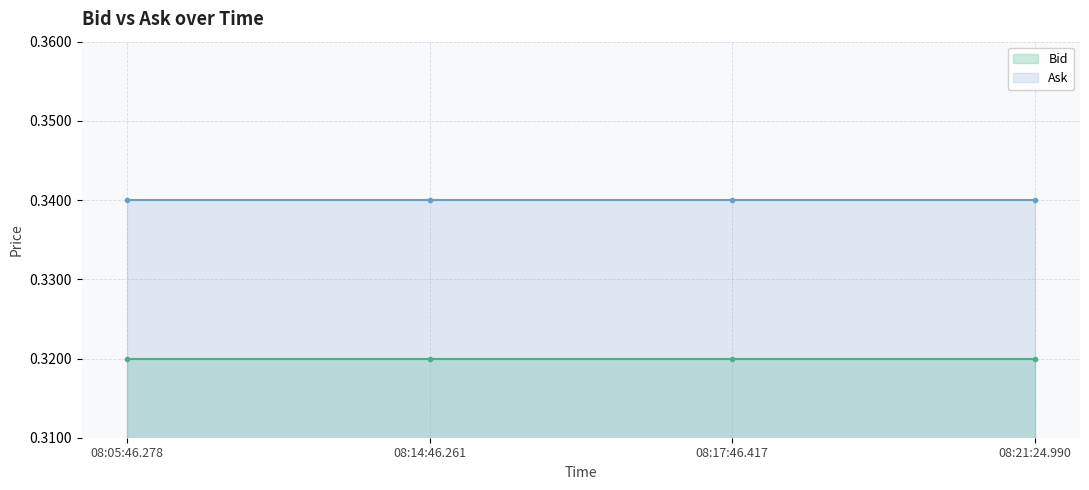

List the series in order of their peak value, lowest first.

Bid, Ask